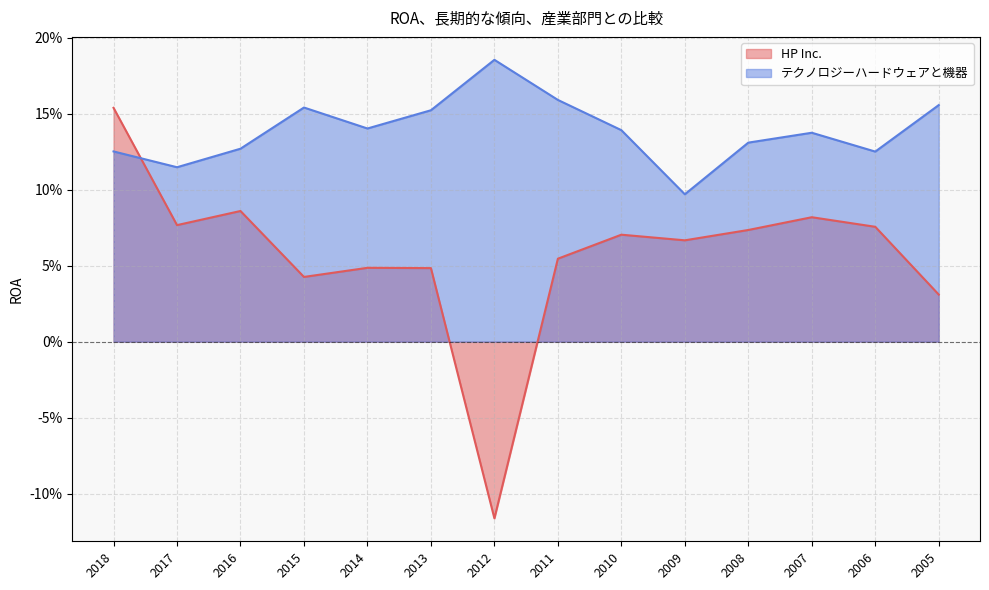

What is the value of the HP Inc. point at the 9th from the left?

0.1